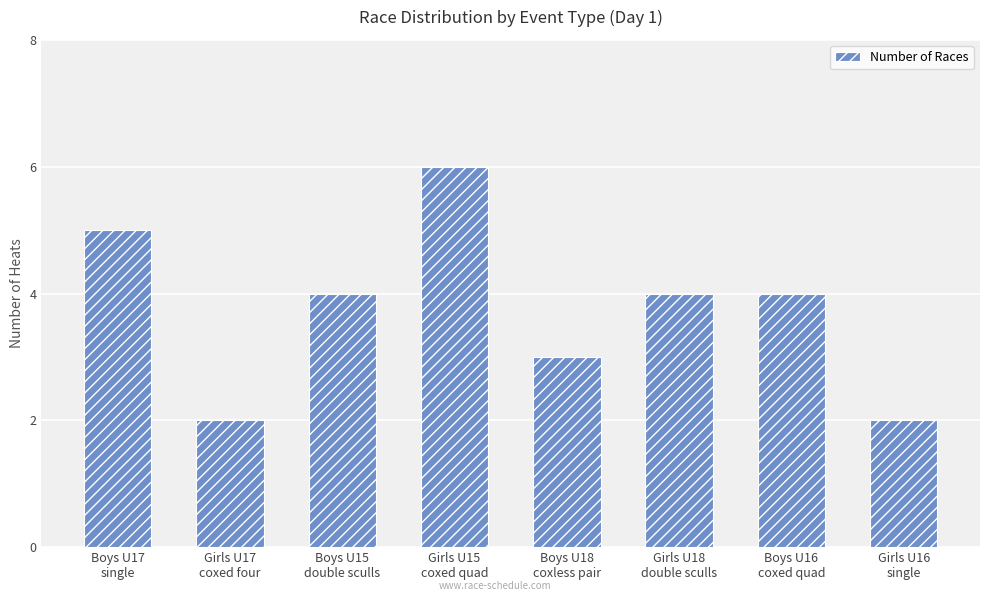

Does the chart contain any negative values?

No